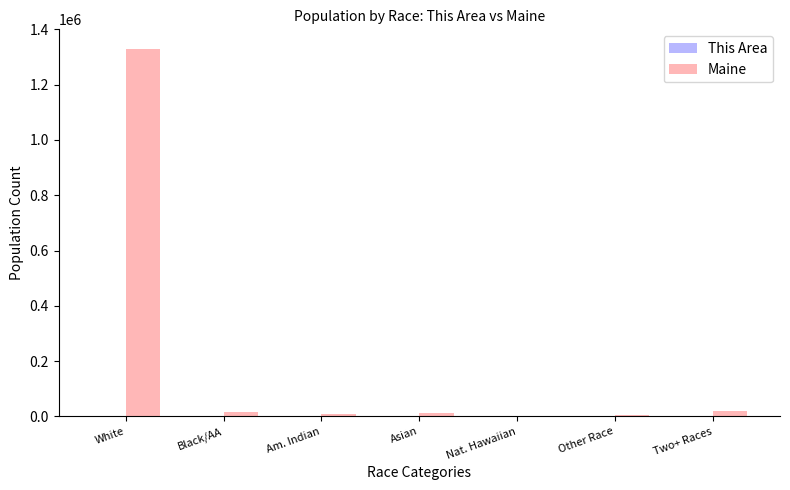

How many groups of bars are there?

7